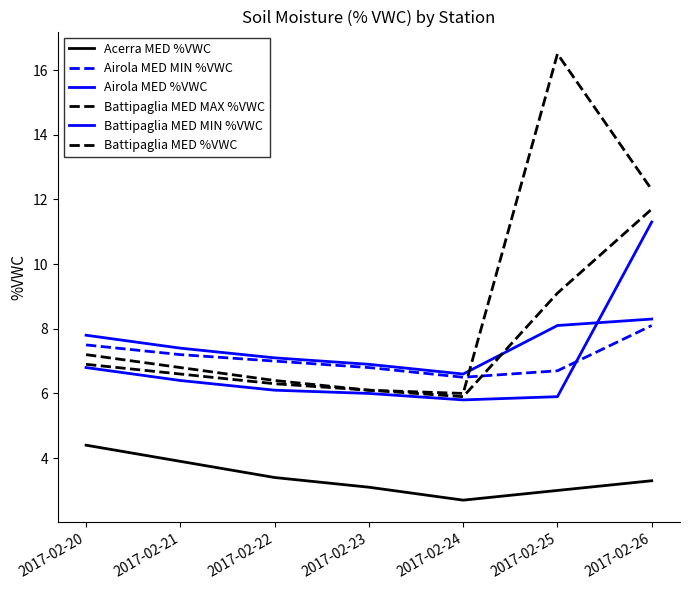

Does the chart display data point markers on the line(s)?

No